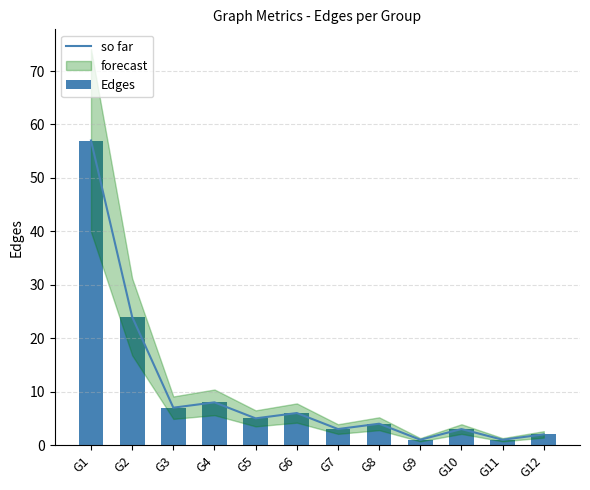

The value of Edges at G9 is 1. True or false?

True